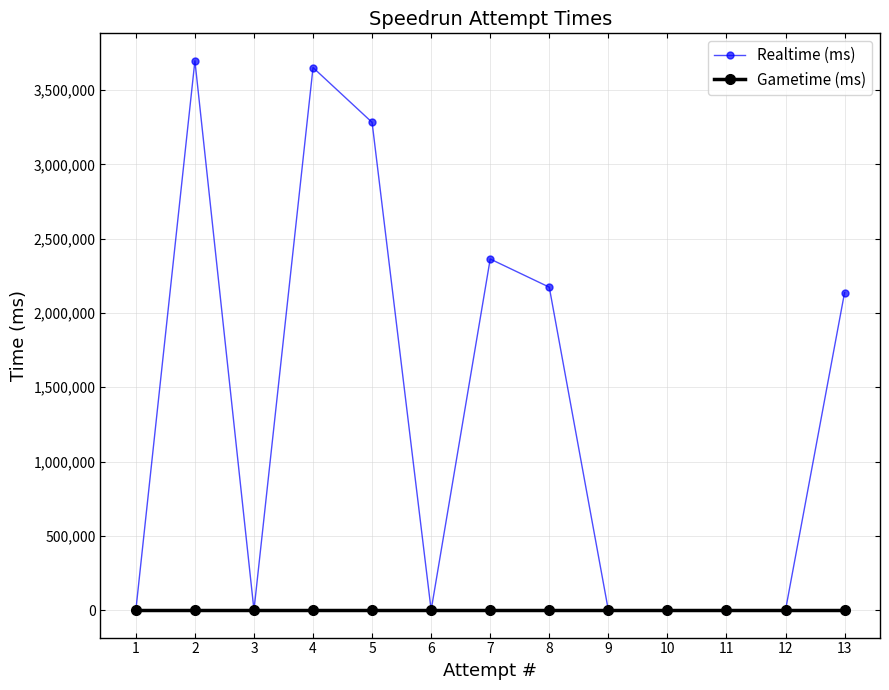

Which category has the highest value in the Realtime (ms) series?

2